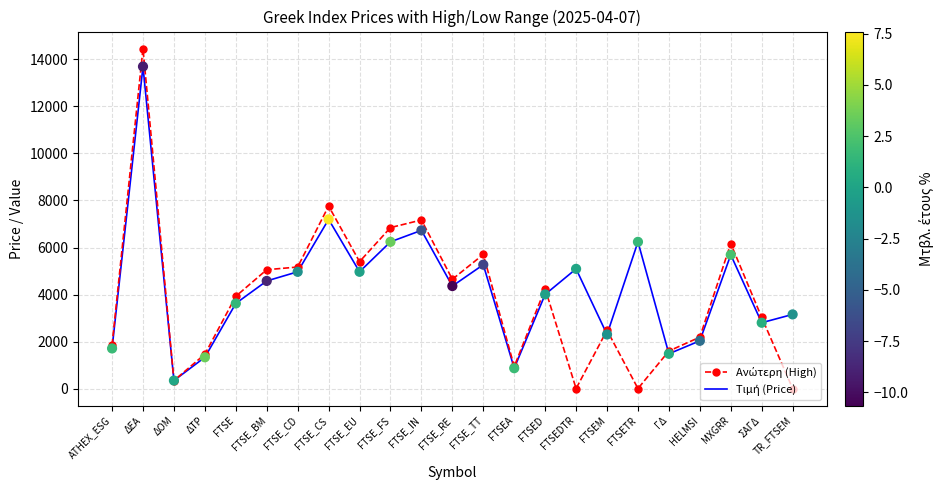

What is the total value across all series at FTSE_FS?

13089.4